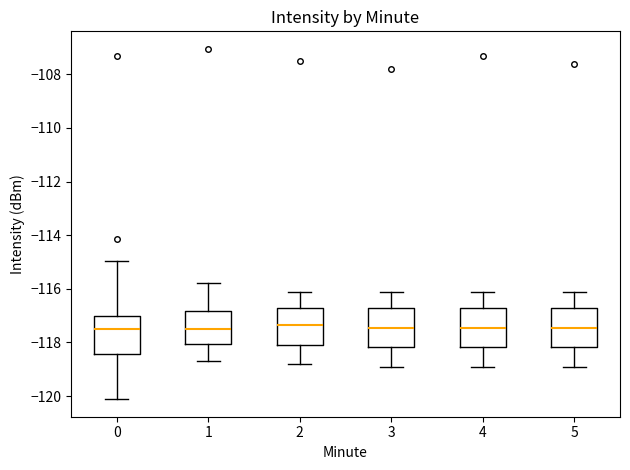

Where is the upper edge of the box at x = 0 on the y-axis? The values are not printed on the chart, so give them approximately, as read against the axis.

-117.0